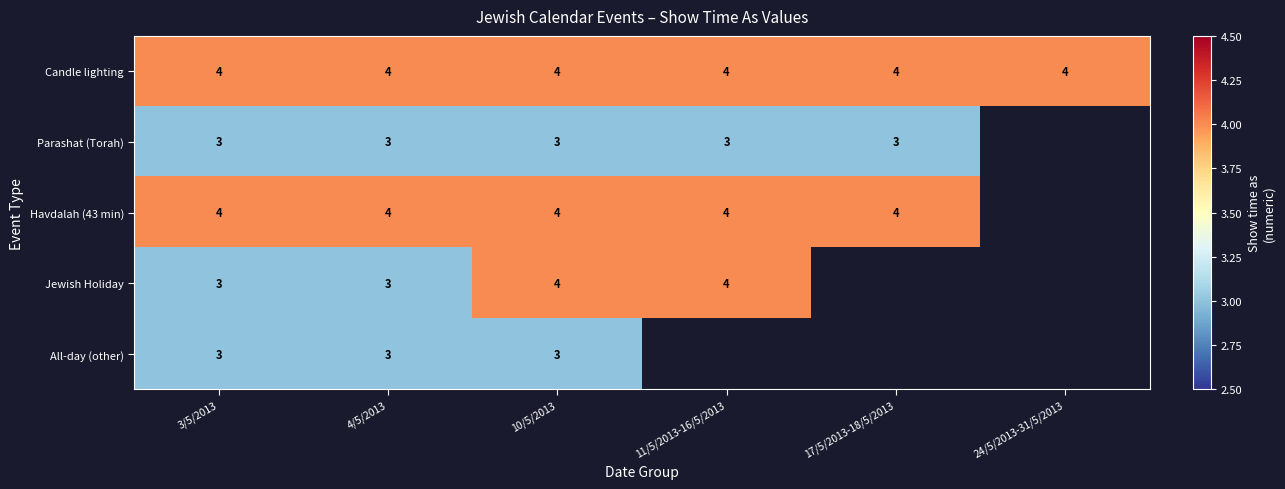

Which category has the highest value across all series?

3/5/2013